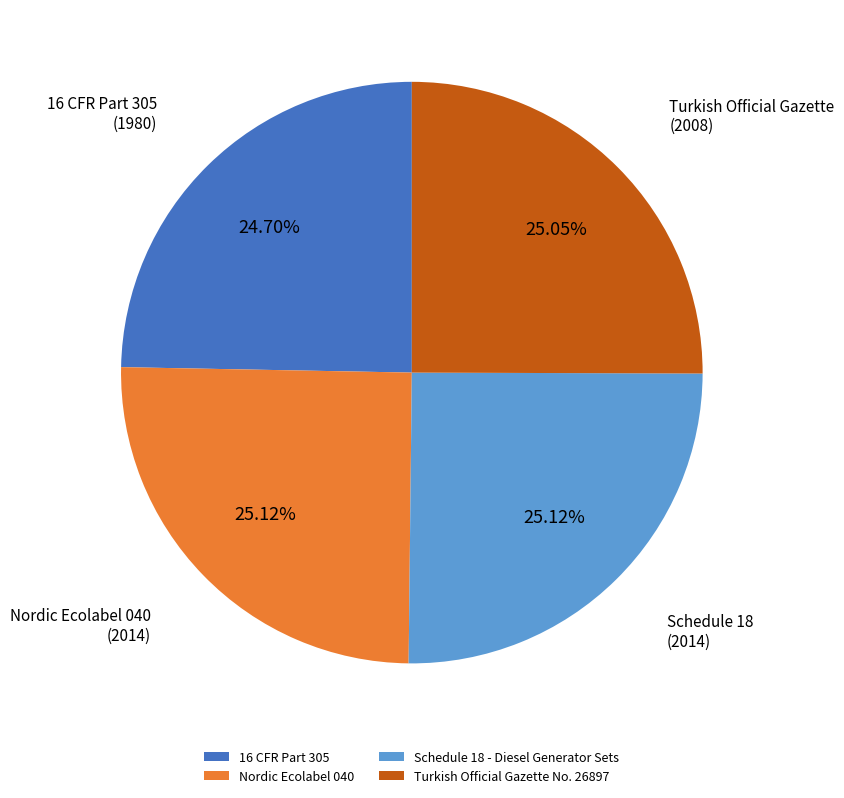

What is the ratio of the value at Nordic Ecolabel 040 to the value at 16 CFR Part 305?

1.0